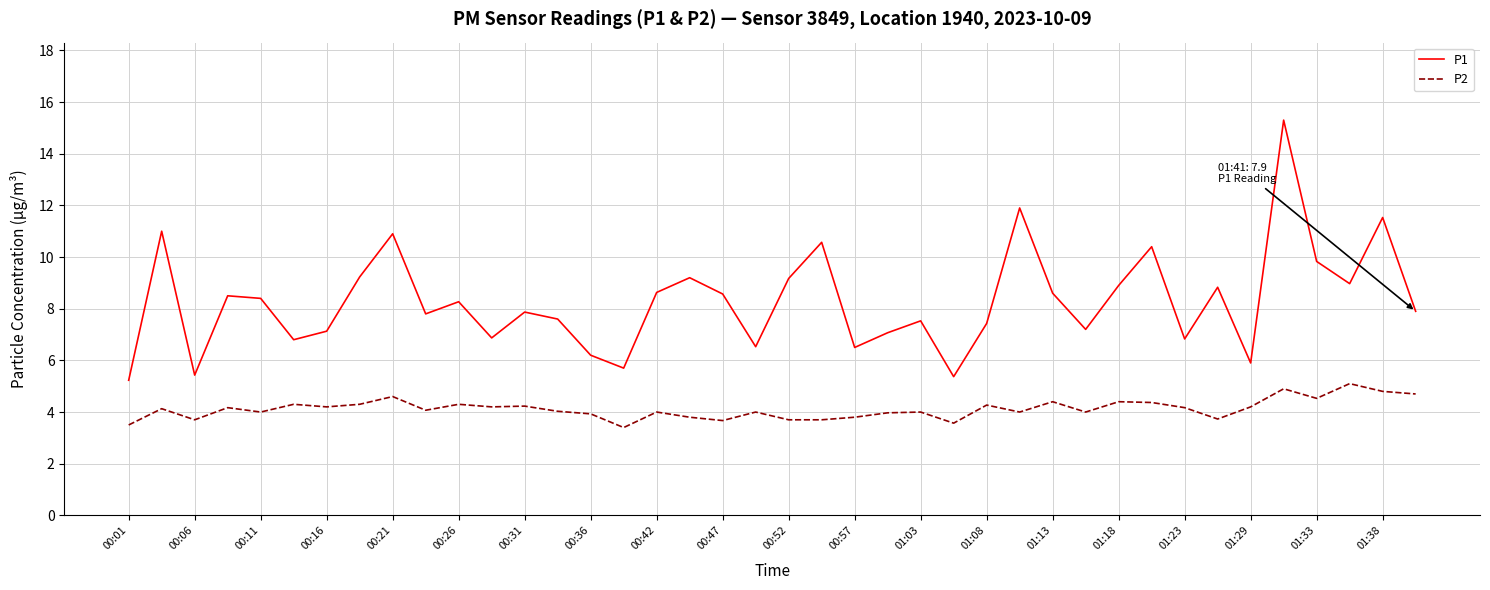

What is the maximum value for P1?

15.3